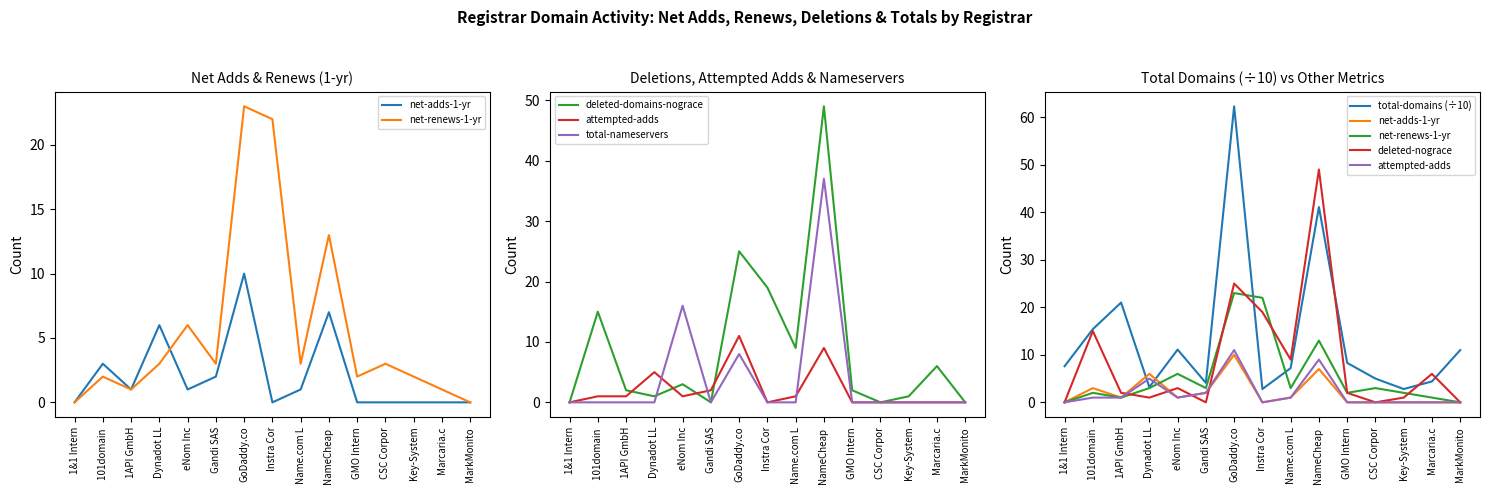

Rank the series by their maximum value, from lowest to highest.

net-adds-1-yr, attempted-adds, net-renews-1-yr, total-nameservers, deleted-domains-nograce, total-domains